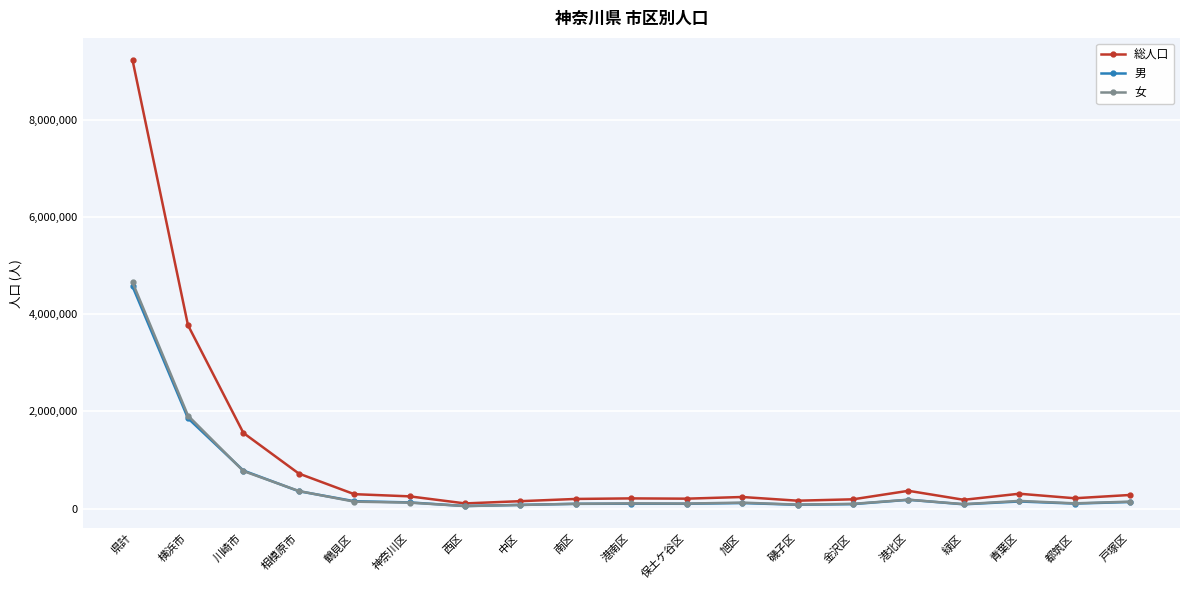

What is the sum of all 女 values?

9415371